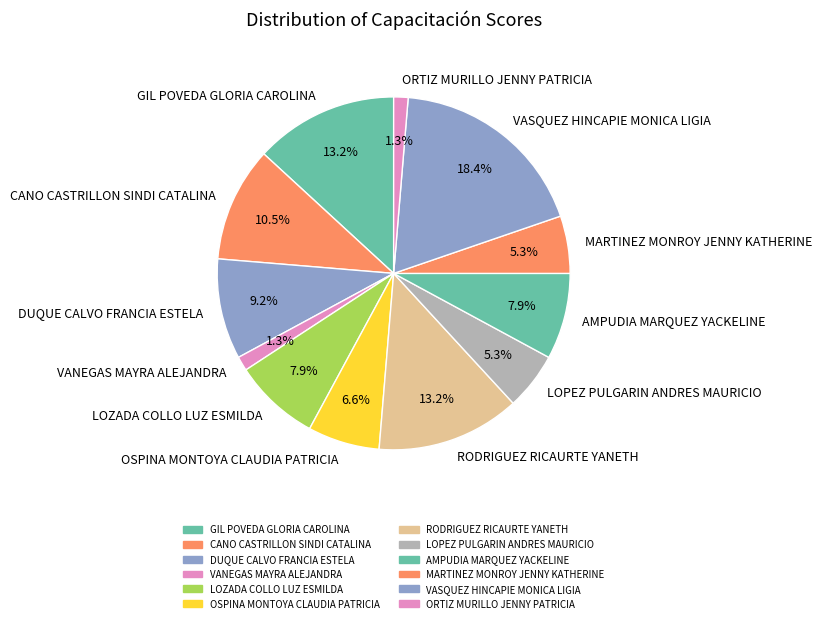

To the nearest percent, what percentage of the pie is RODRIGUEZ RICAURTE YANETH?

13%